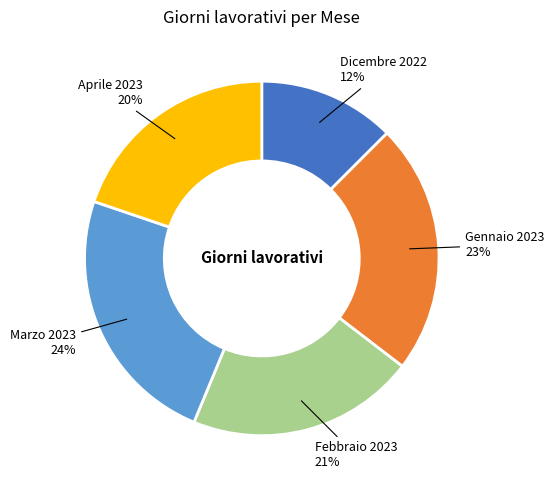

How many segments does this pie chart have?

5